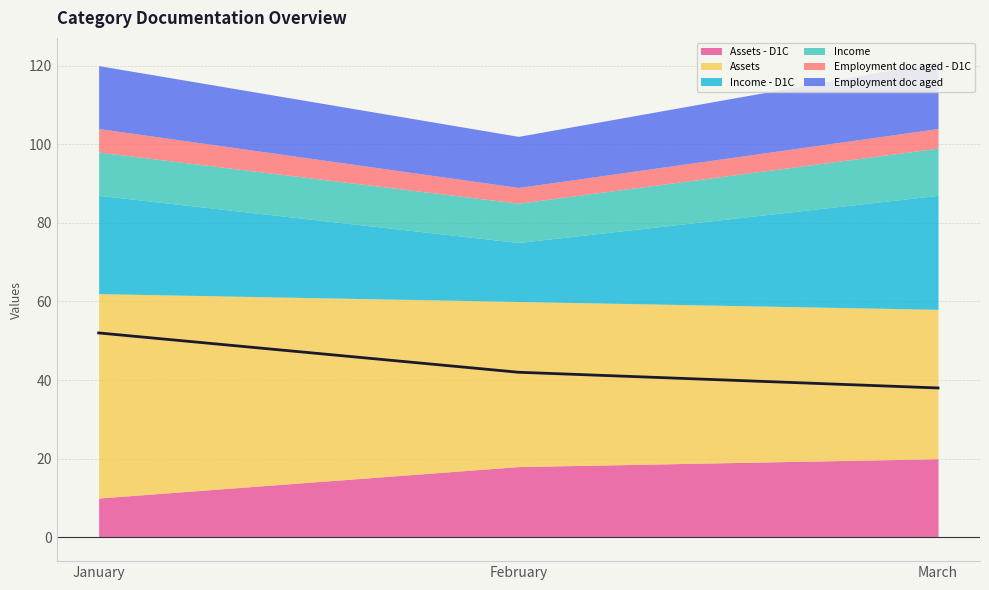

What is the difference between the Income values at January and February?

1